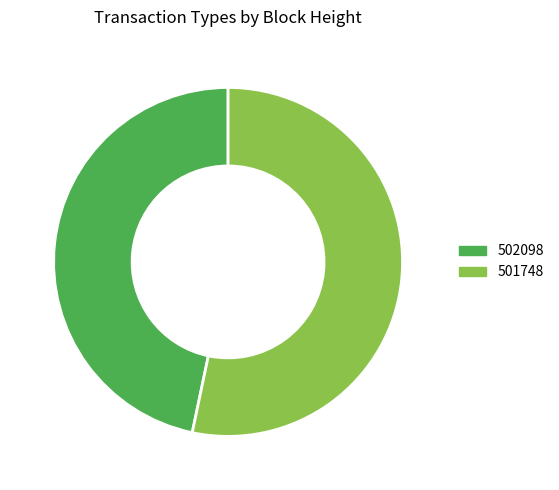

Combined, do 502098 and 501748 account for over 50%?

Yes